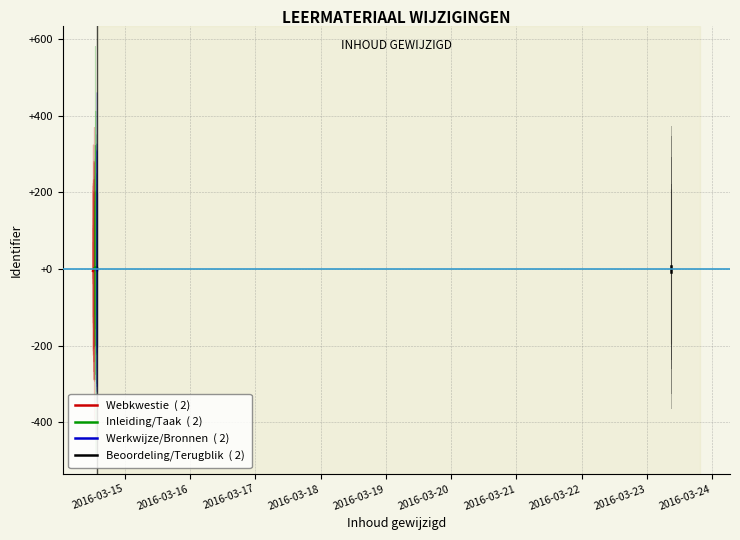

At how many categories does at least one series exceed 3?

2